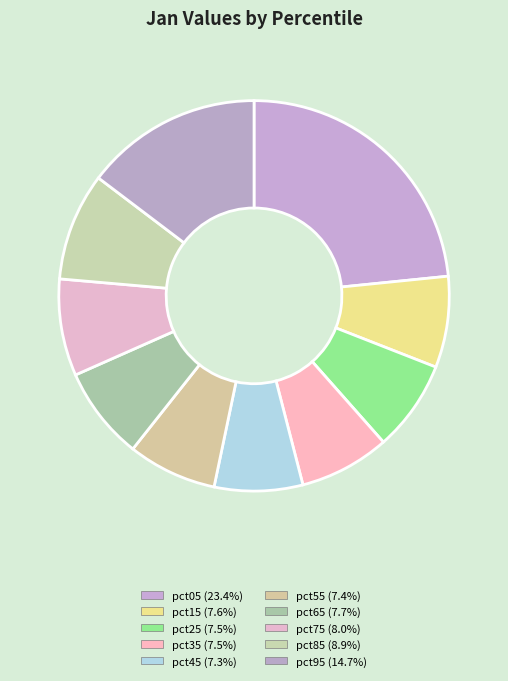

Is pct75 the majority of the pie?

No